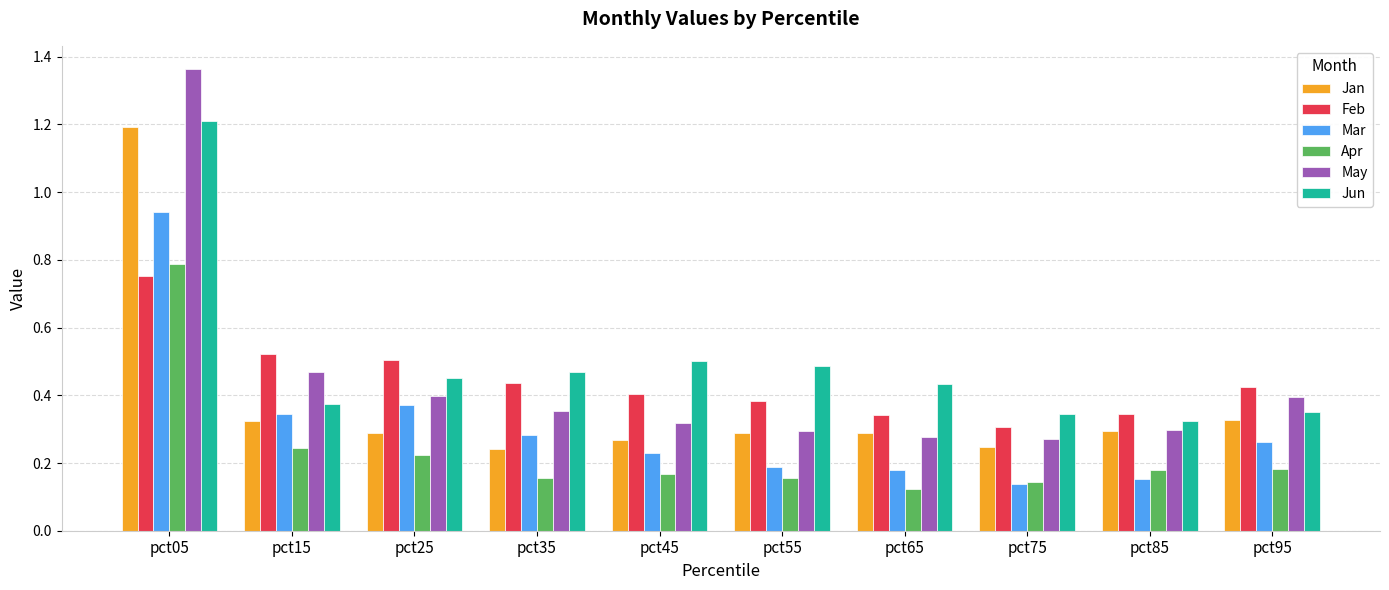

What is the difference between the maximum and minimum values in the Apr series?

0.7